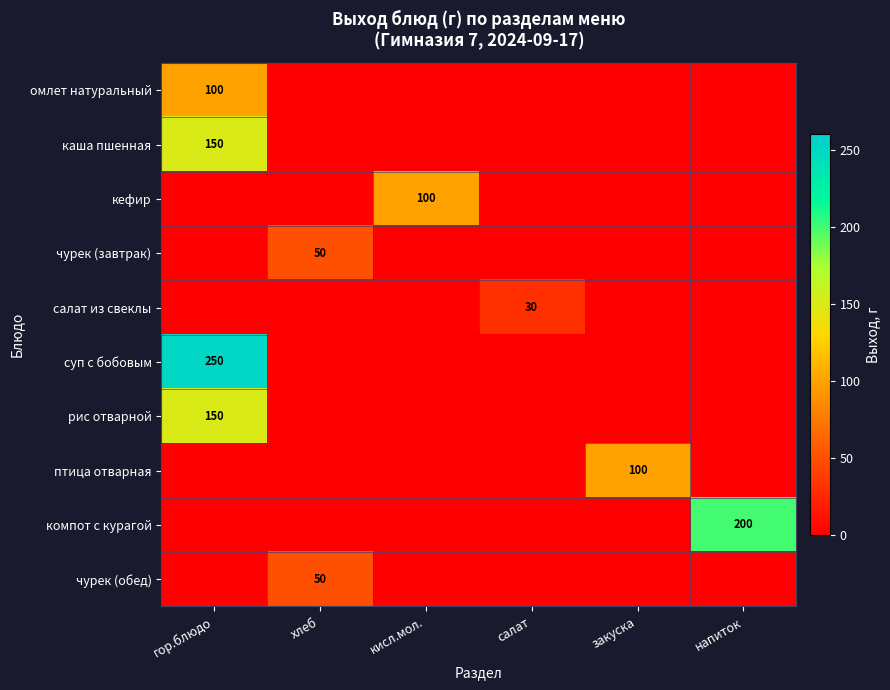

Count the number of categories in the chart.

6